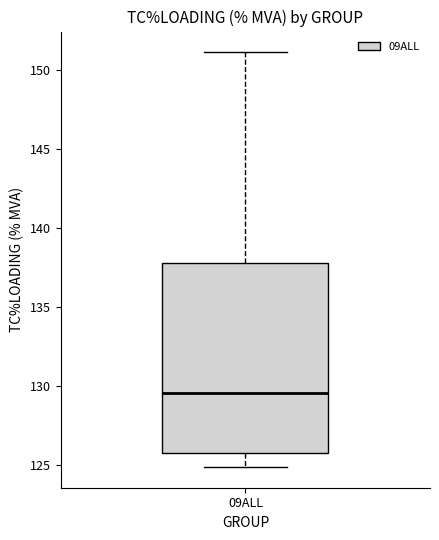

Where does the median line of the box for 09ALL sit on the y-axis? The values are not printed on the chart, so give them approximately, as read against the axis.

129.5